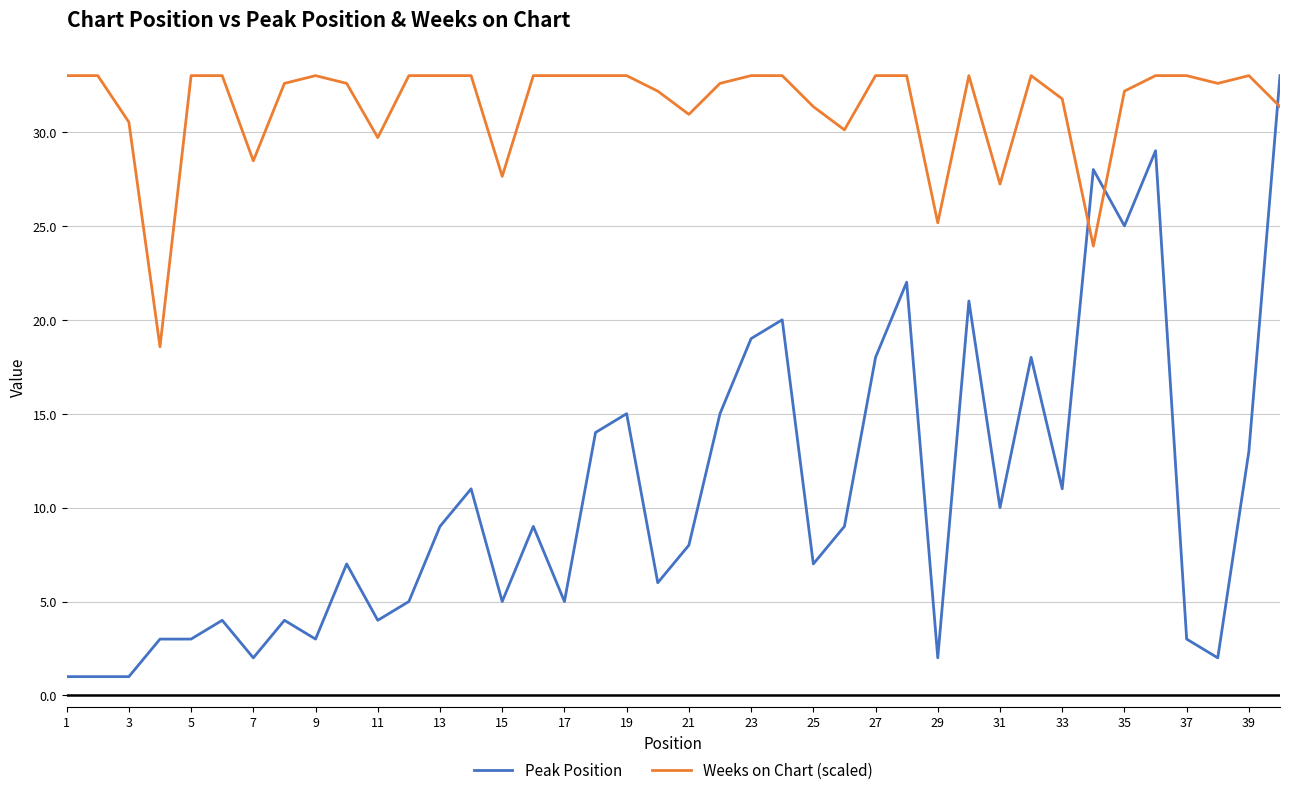

Which series ends up on top after the final intersection of Peak Position and Weeks on Chart (scaled)?

Peak Position